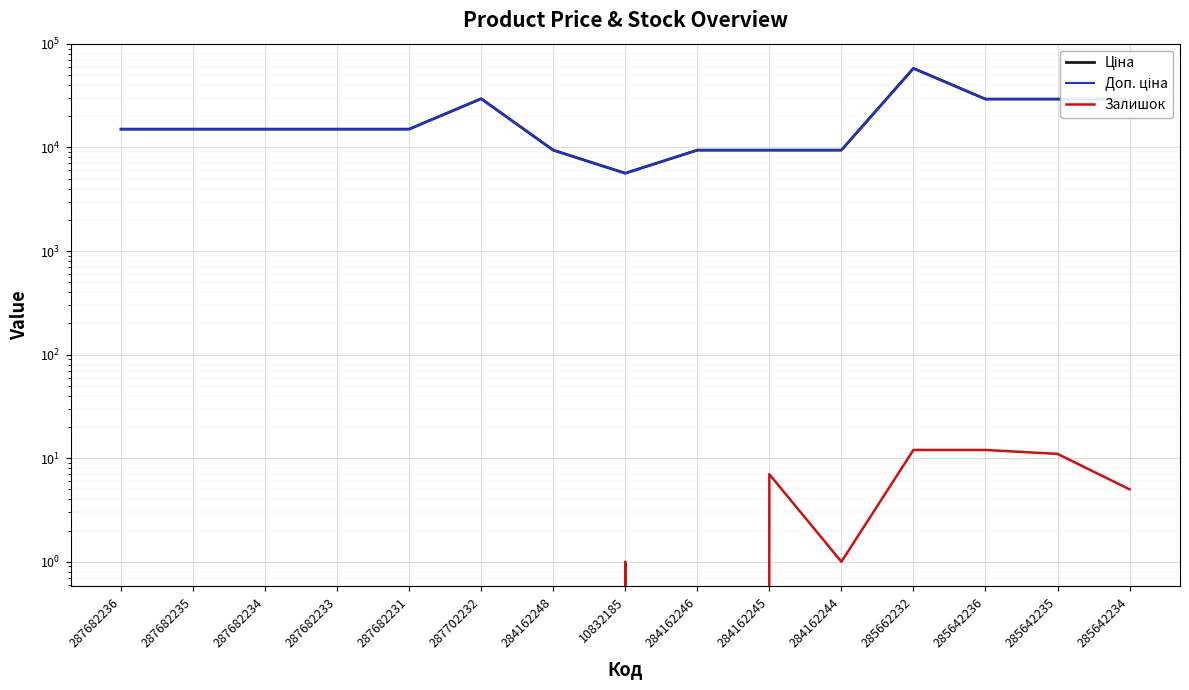

What is the difference between the maximum and second lowest values in the Залишок series?

12.0